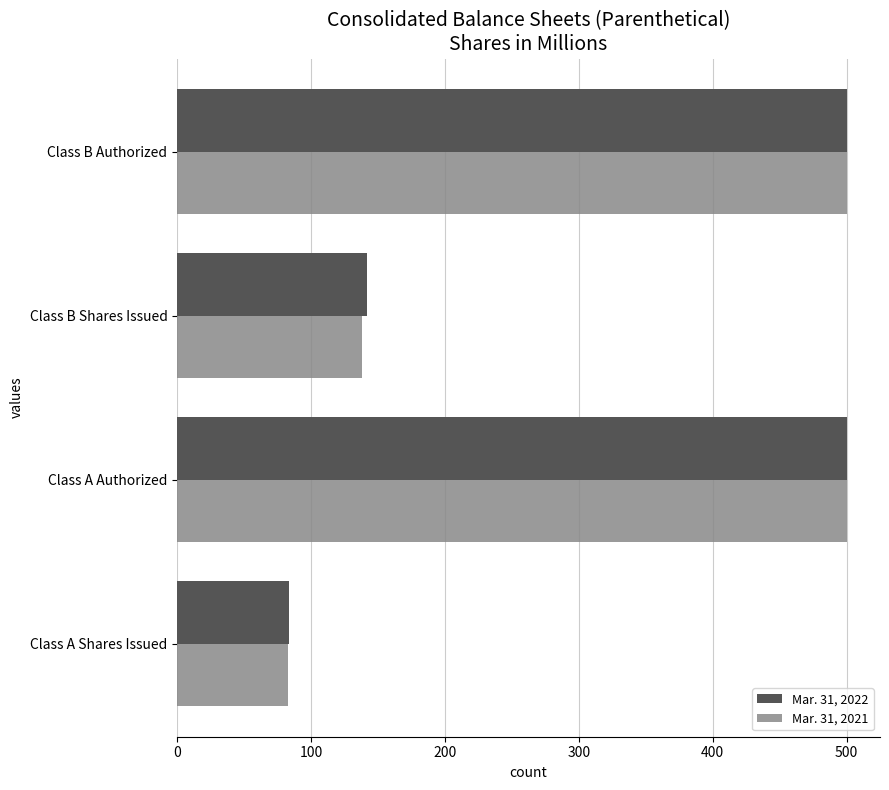

What is the minimum value shown in the chart?

83.0